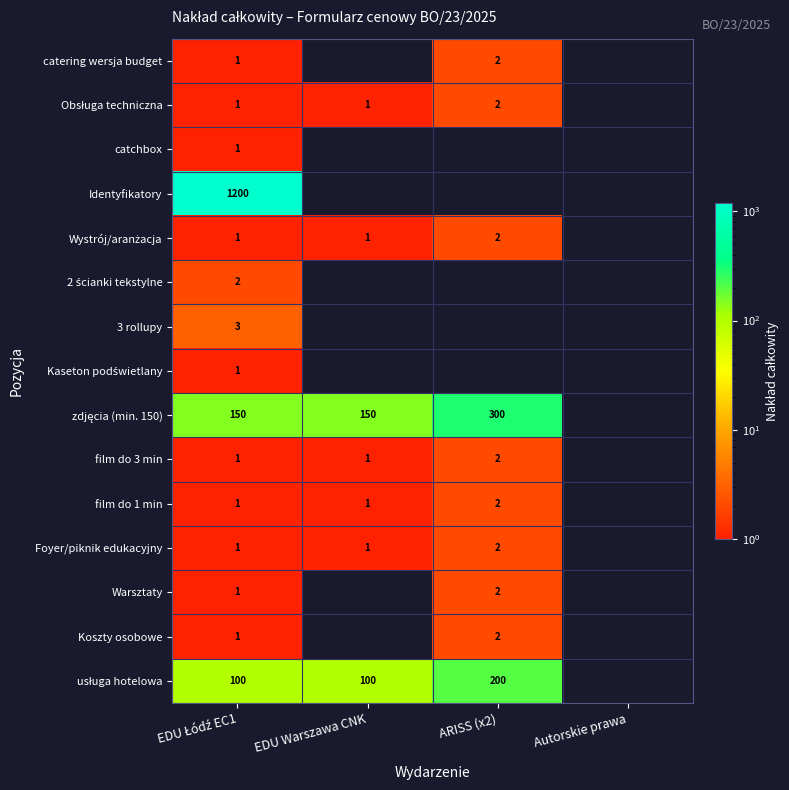

The value of Foyer/piknik edukacyjny at EDU Warszawa CNK is 0. True or false?

False